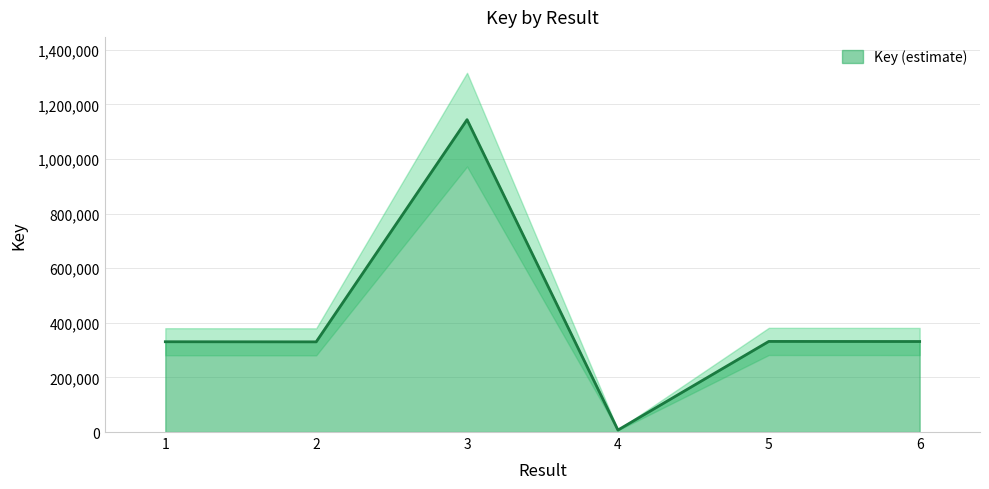

Count the number of categories in the chart.

6